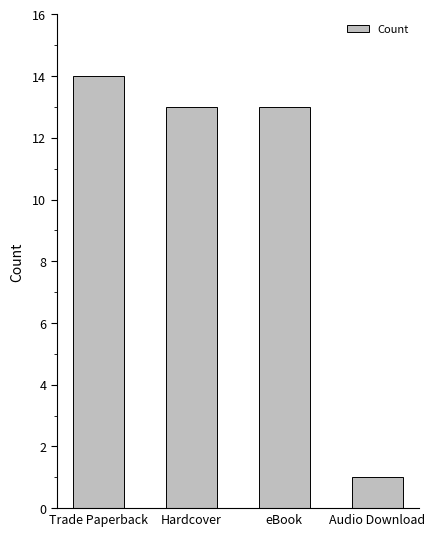

What is the change in value from Hardcover to Audio Download?

-12